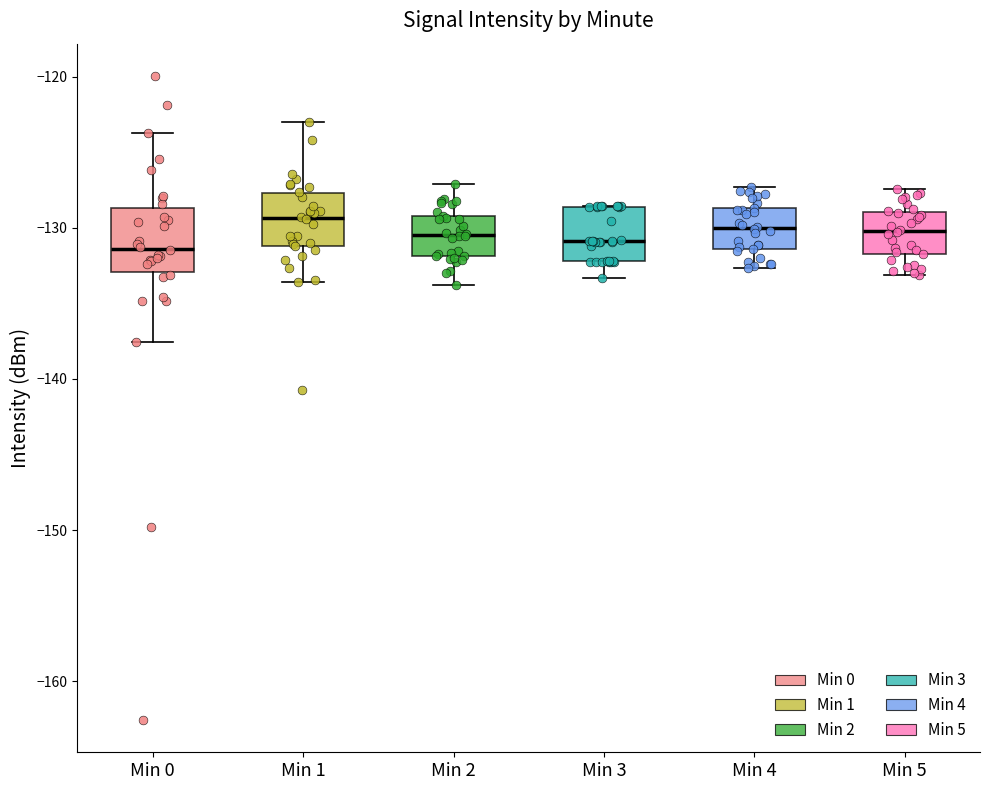

Where is the upper edge of the box for Min 5 on the y-axis? The values are not printed on the chart, so give them approximately, as read against the axis.

-129